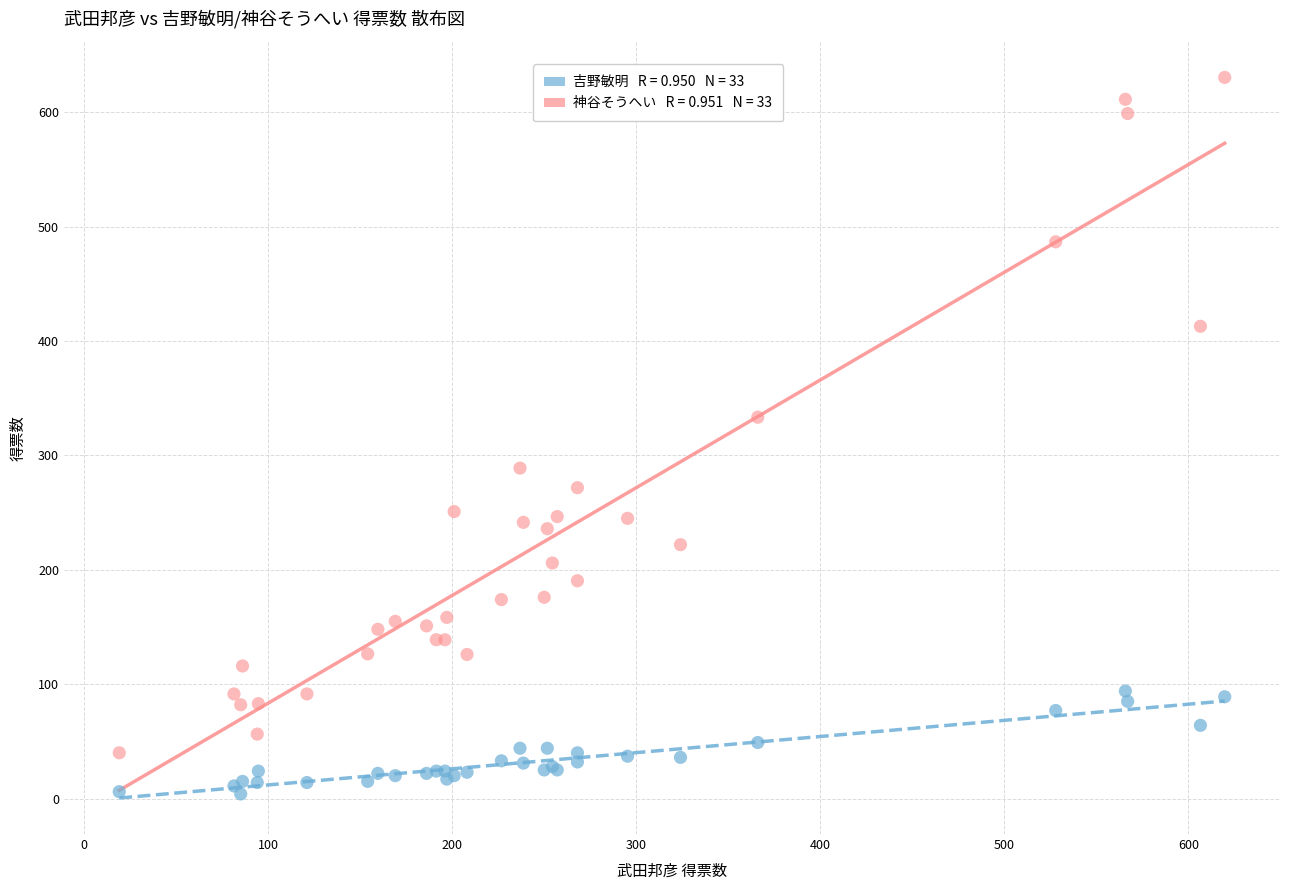

Across all series, what Y value is closest to 317?

333.5